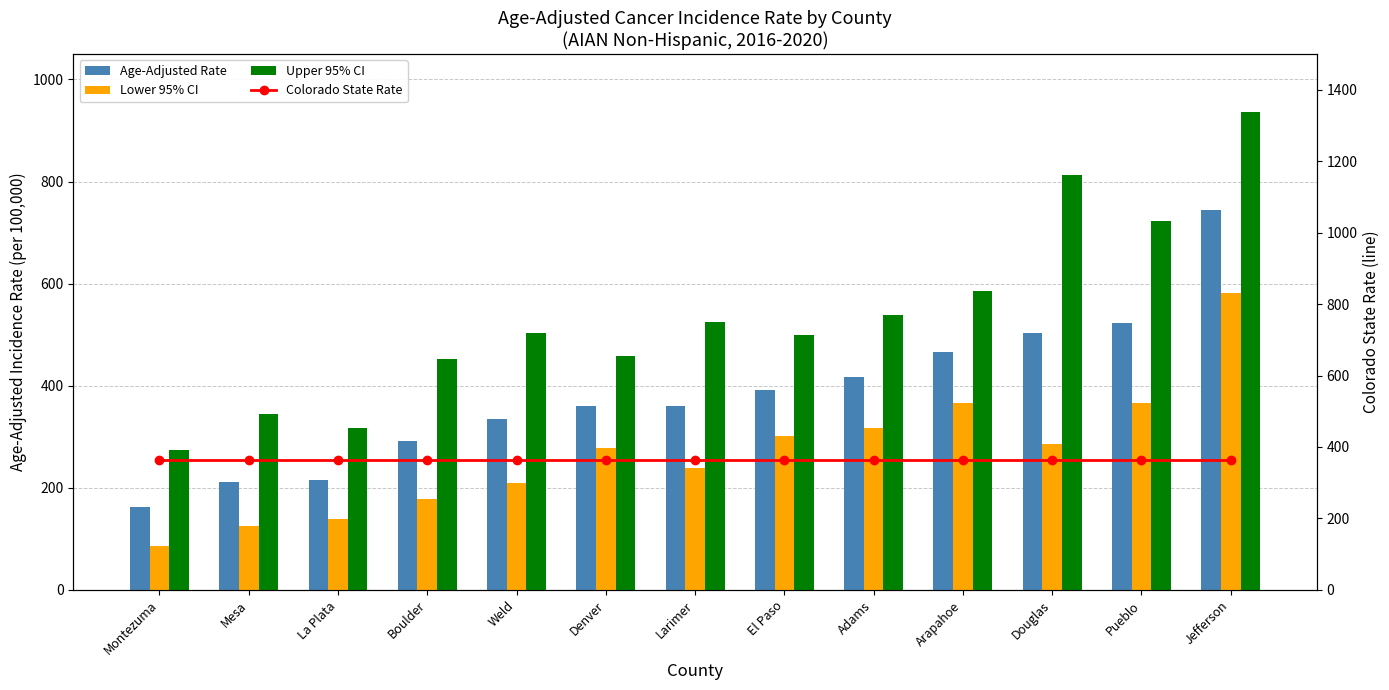

Which category has the highest value in the Upper 95% CI series?

Jefferson